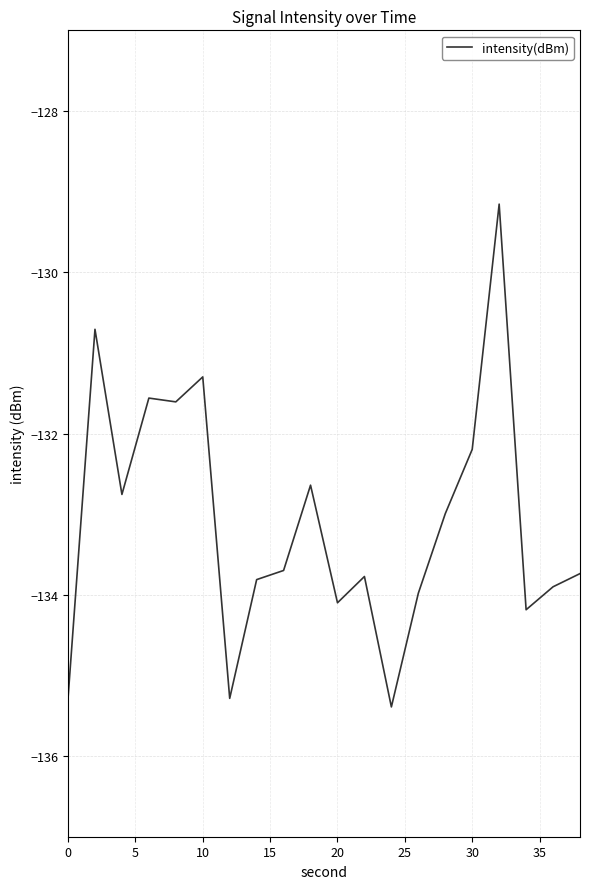

What is the difference between the maximum and minimum values?

6.2